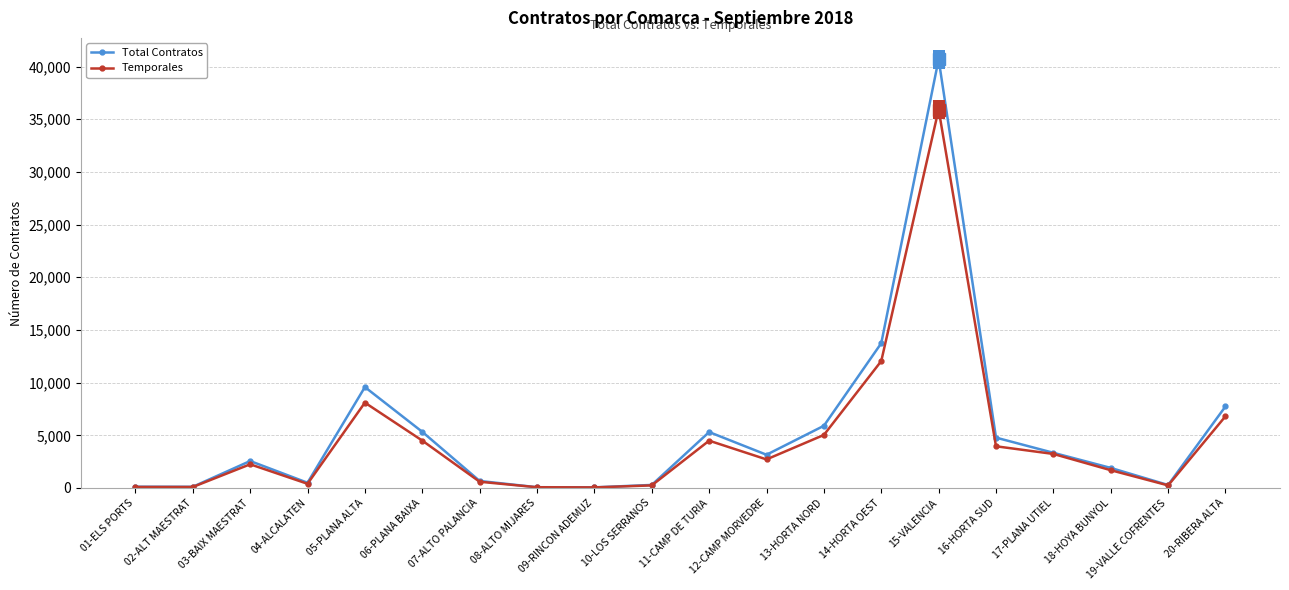

What is the difference between the second highest and second lowest values in the Total Contratos series?

13666